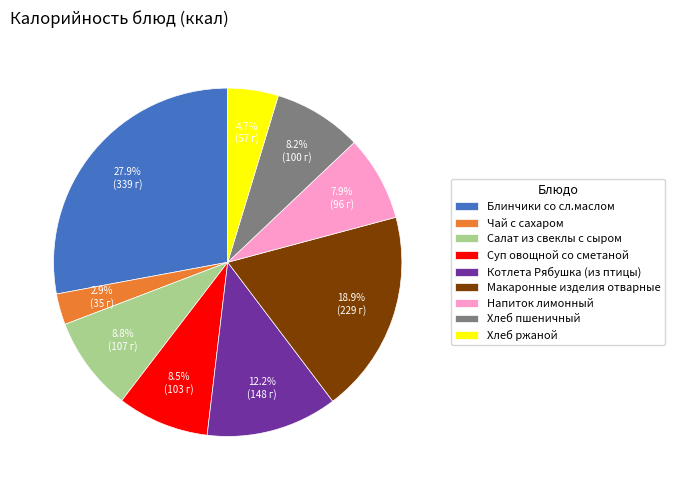

Combined, do Суп овощной со сметаной and Котлета Рябушка (из птицы) account for over 50%?

No